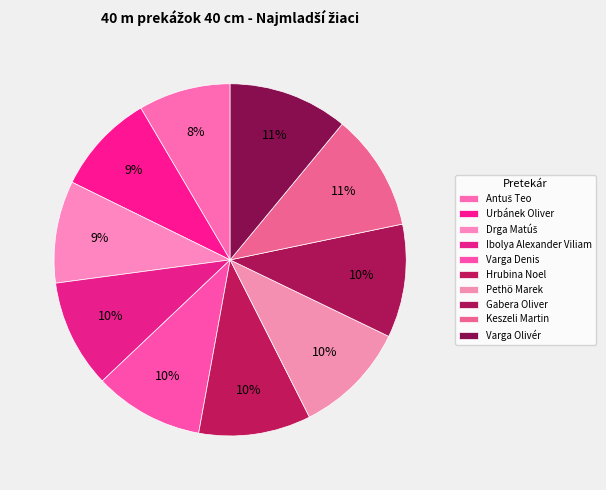

What is the change in value from Varga Denis to Varga Olivér?

+0.8